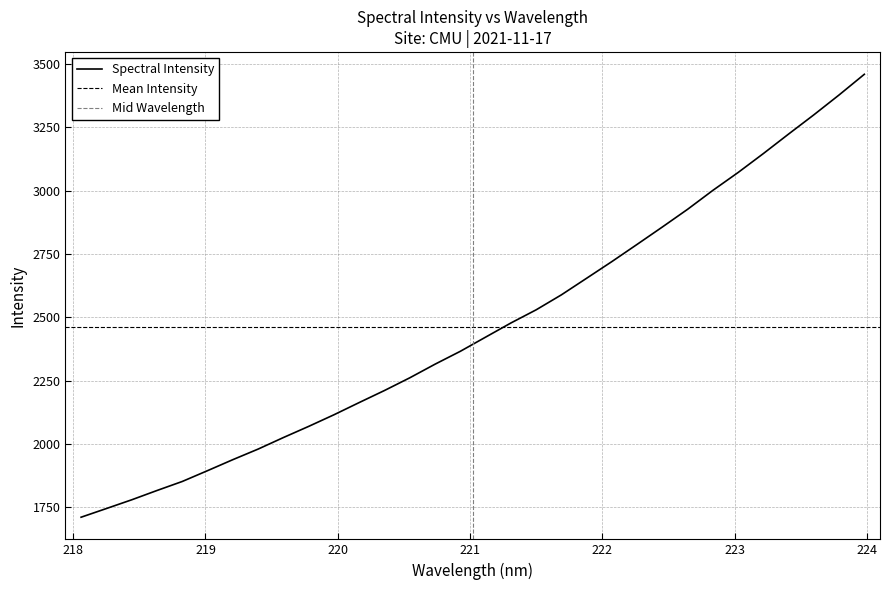

What is the highest value of the Spectral Intensity series?

3459.1